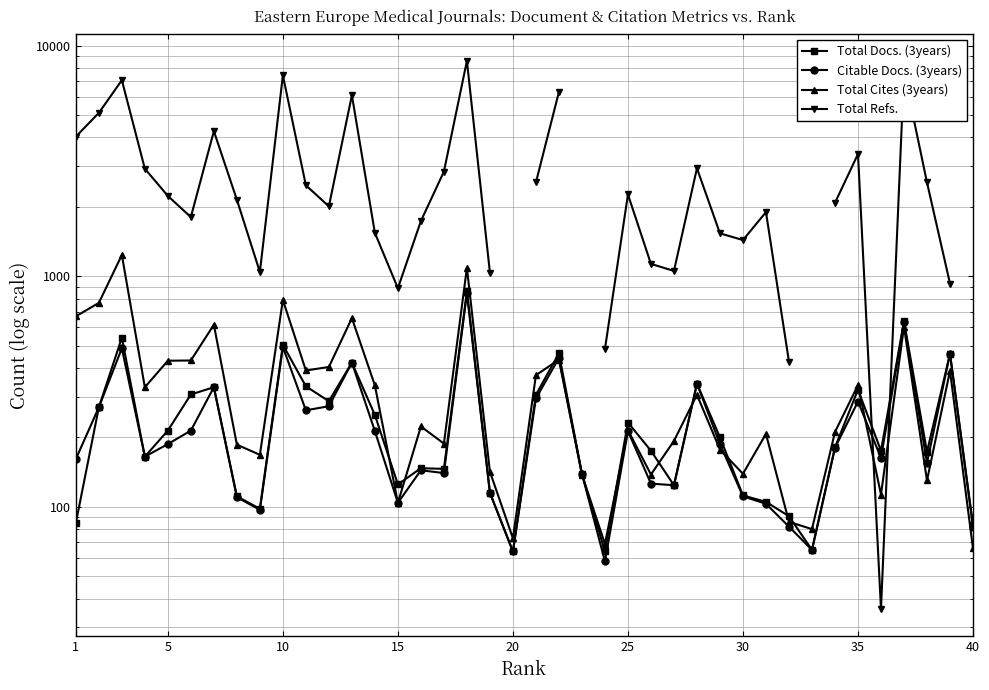

What is the minimum value for Total Docs. (3years)?

64.0